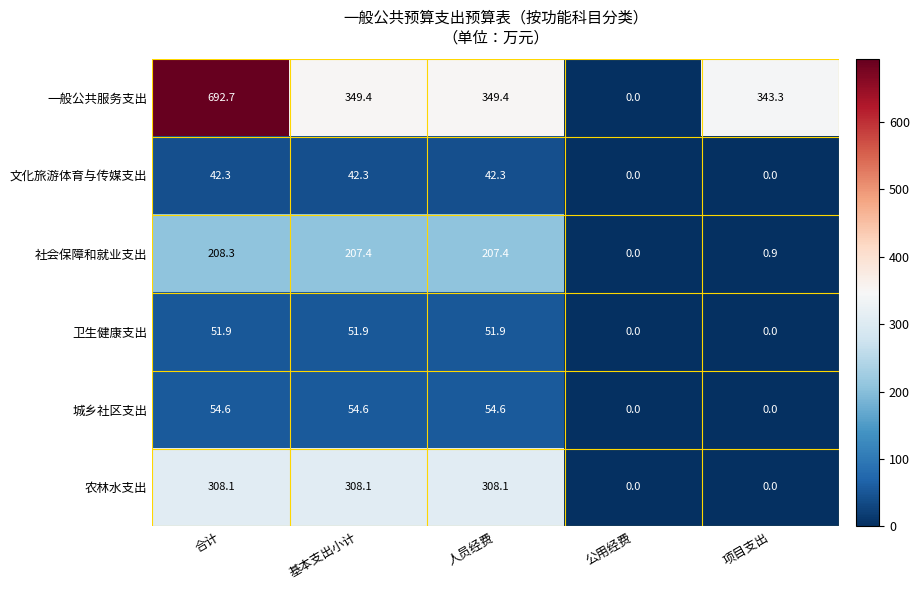

Read the 卫生健康支出 value at 基本支出小计.

51.9